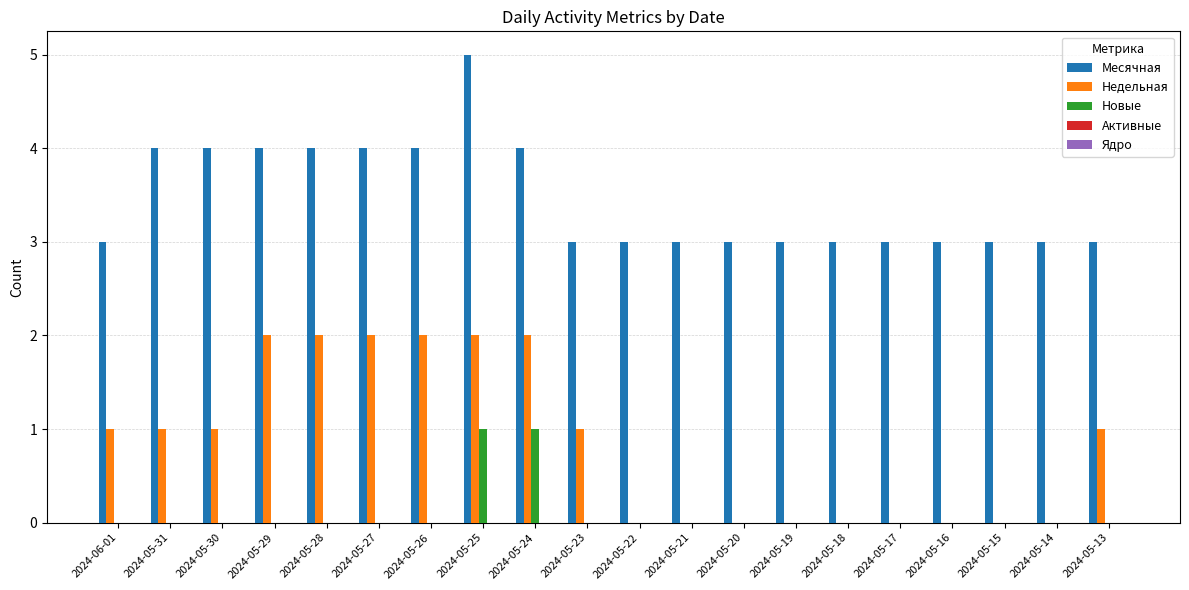

What is the difference between the Недельная values at 2024-05-18 and 2024-05-27?

2